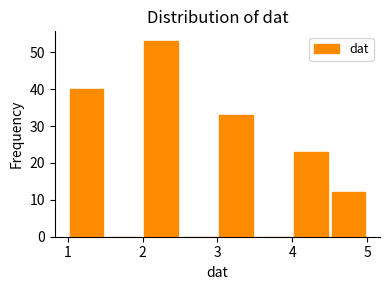

Reading left to right, list every bar in this chart as the range it spans on the x-axis followed by its height. The values are not printed on the chart, so give them approximately, as read against the axis.

1.0 to 1.5: 40
1.5 to 2.0: 0
2.0 to 2.5: 53
2.5 to 3.0: 0
3.0 to 3.5: 33
3.5 to 4.0: 0
4.0 to 4.5: 23
4.5 to 5.0: 12